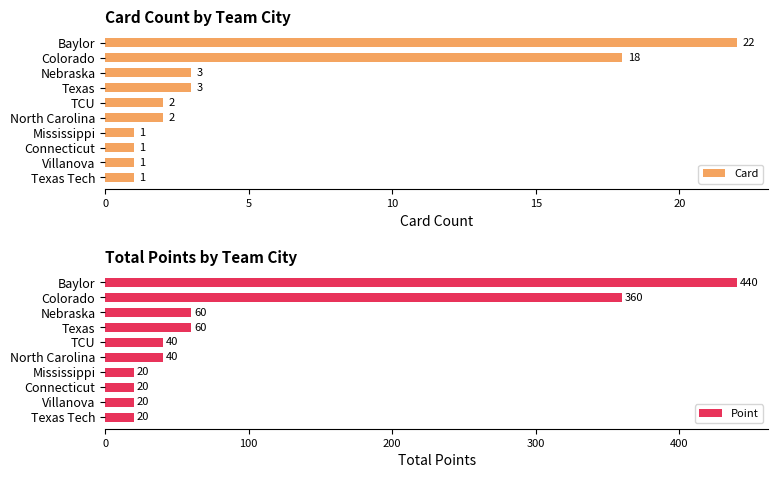

Where is Card nearest to the value 11?

Colorado